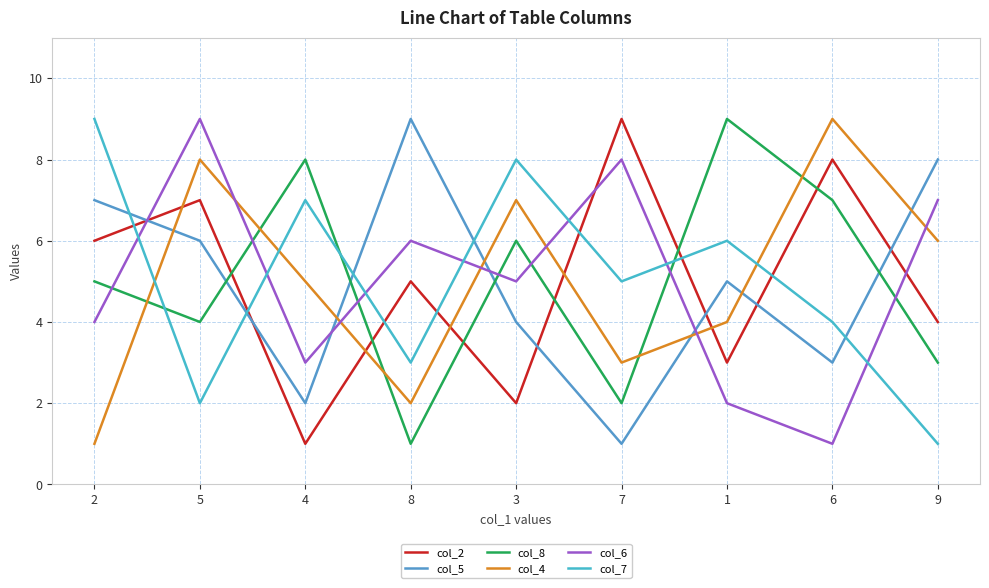

What is the difference between the maximum and minimum values in the col_4 series?

8